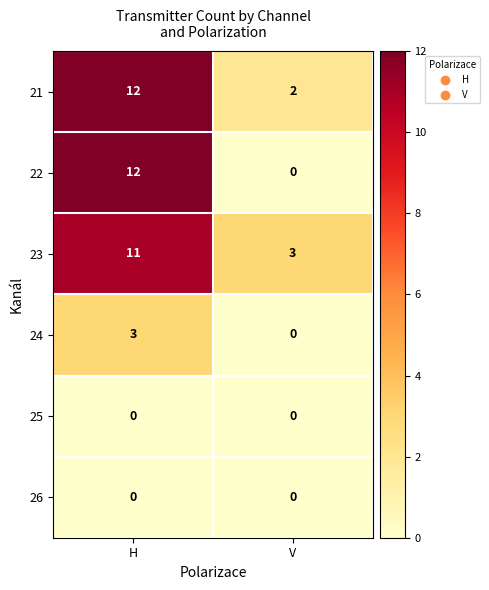

What is the lowest value of the 23 series?

3